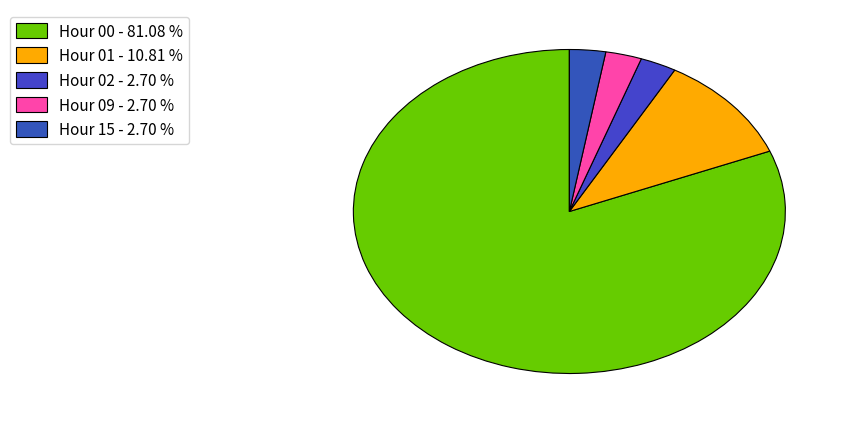

Count the number of slices in the pie.

5